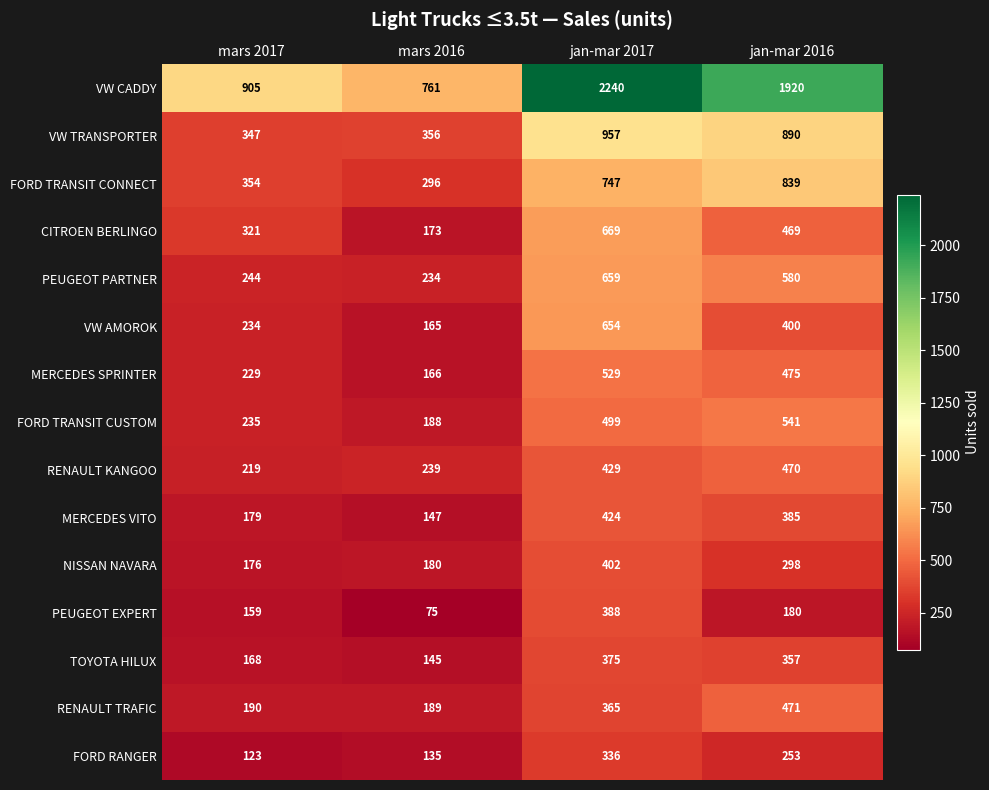

At jan-mar 2017, list the series in order from smallest to largest.

FORD RANGER, RENAULT TRAFIC, TOYOTA HILUX, PEUGEOT EXPERT, NISSAN NAVARA, MERCEDES VITO, RENAULT KANGOO, FORD TRANSIT CUSTOM, MERCEDES SPRINTER, VW AMOROK, PEUGEOT PARTNER, CITROEN BERLINGO, FORD TRANSIT CONNECT, VW TRANSPORTER, VW CADDY